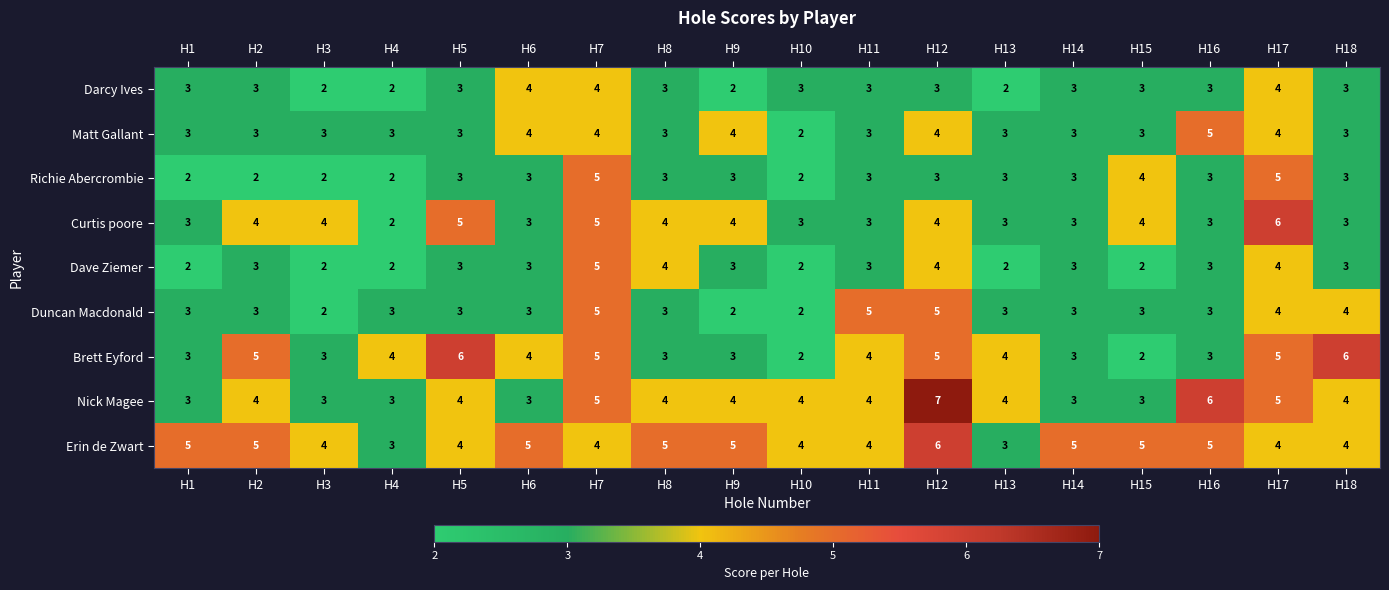

What is the difference between the highest and lowest values at H2?

3